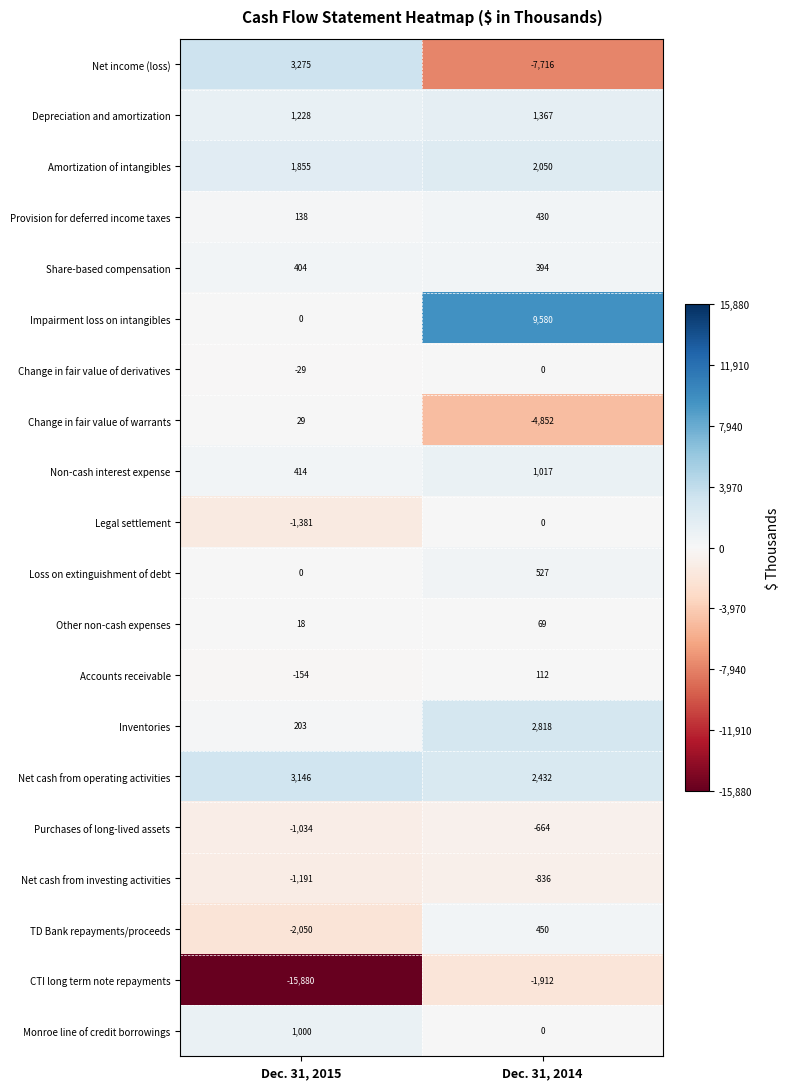

Is it true that Provision for deferred income taxes equals 649 at Dec. 31, 2014?

False